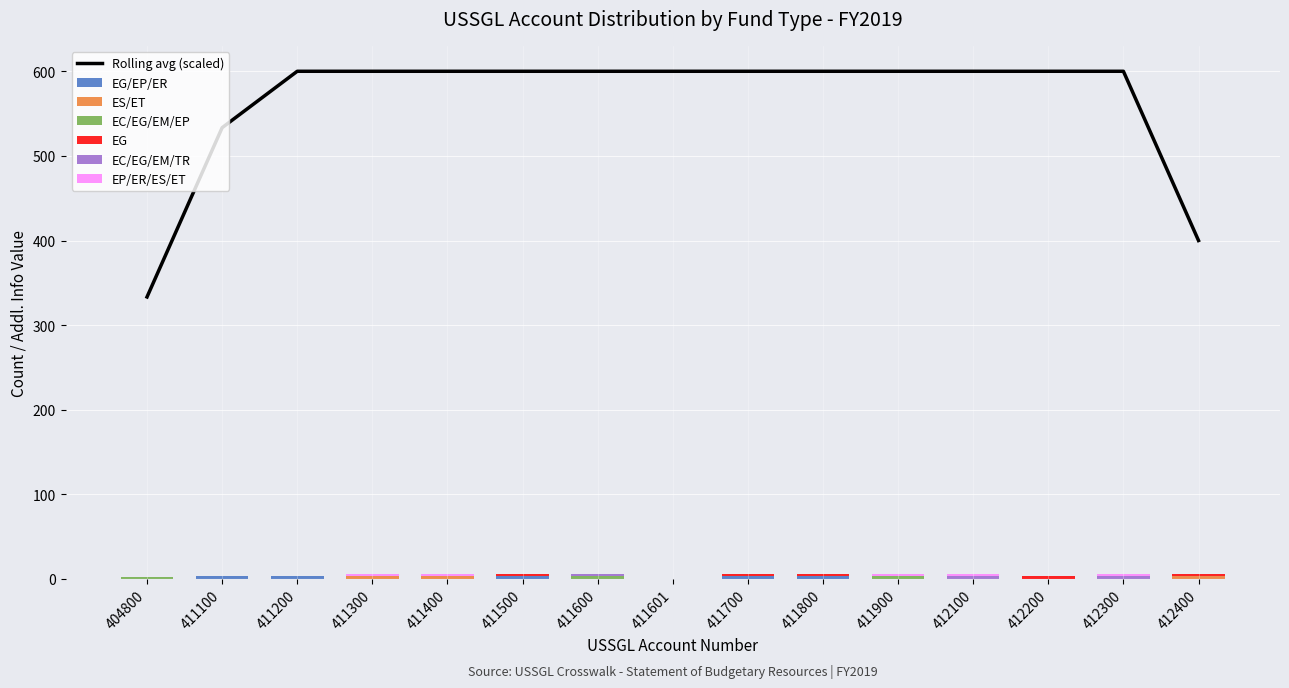

At which label is Rolling avg (scaled) closest to 466?

412400